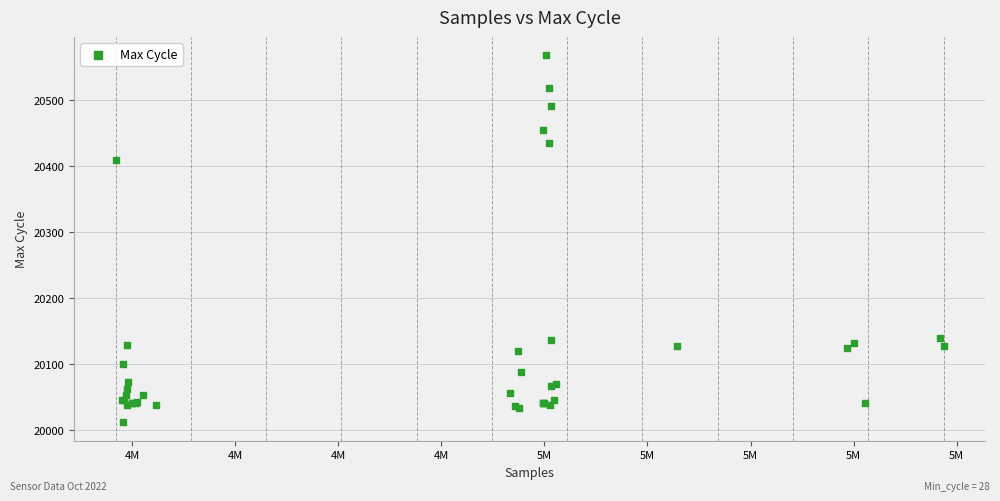

What Y value in the scatter plot is closest to 20289?

20408